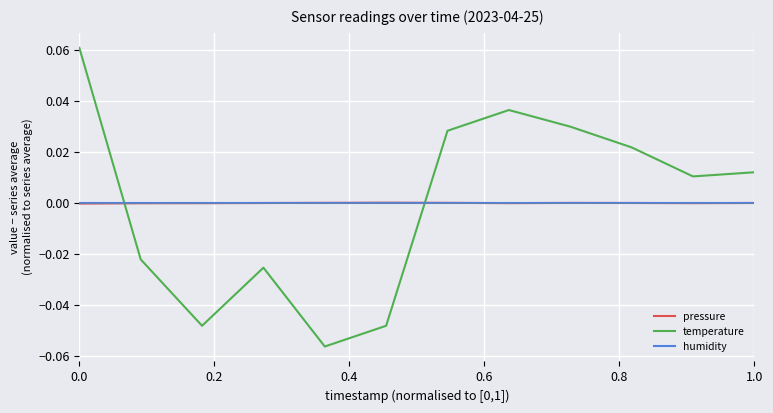

True or false: temperature and humidity cross at least once.

True